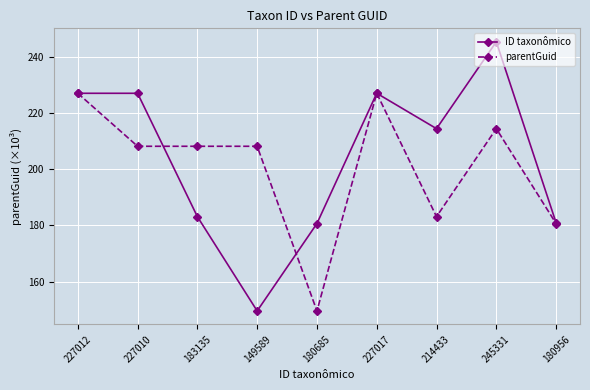

The ID taxonômico series shows 183.1 at 183135. True or false?

True